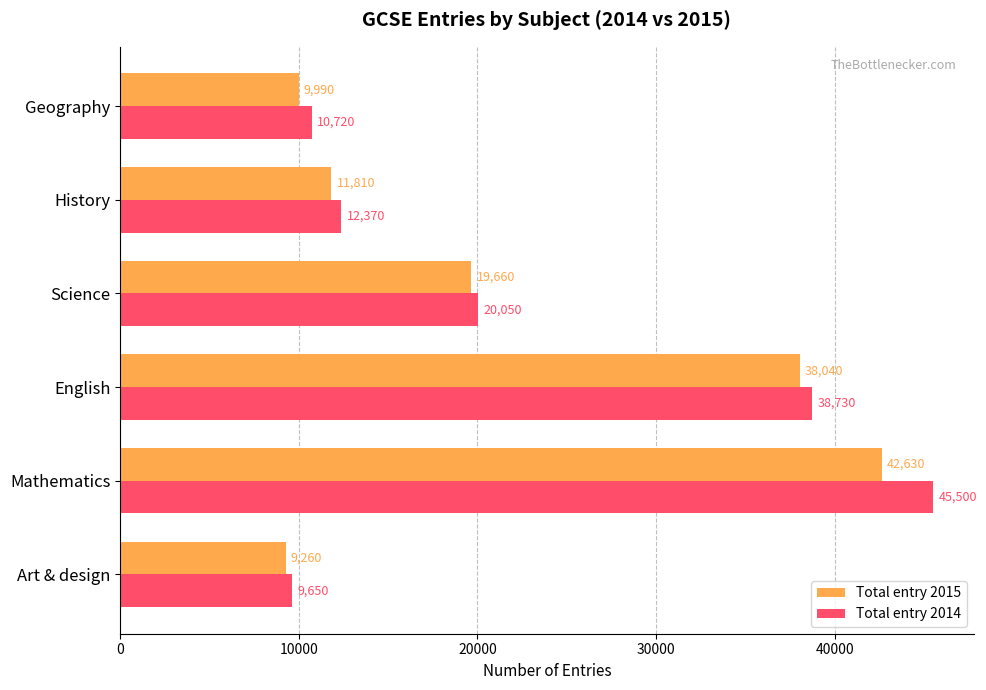

Which series has the largest range (max minus min)?

Total entry 2014